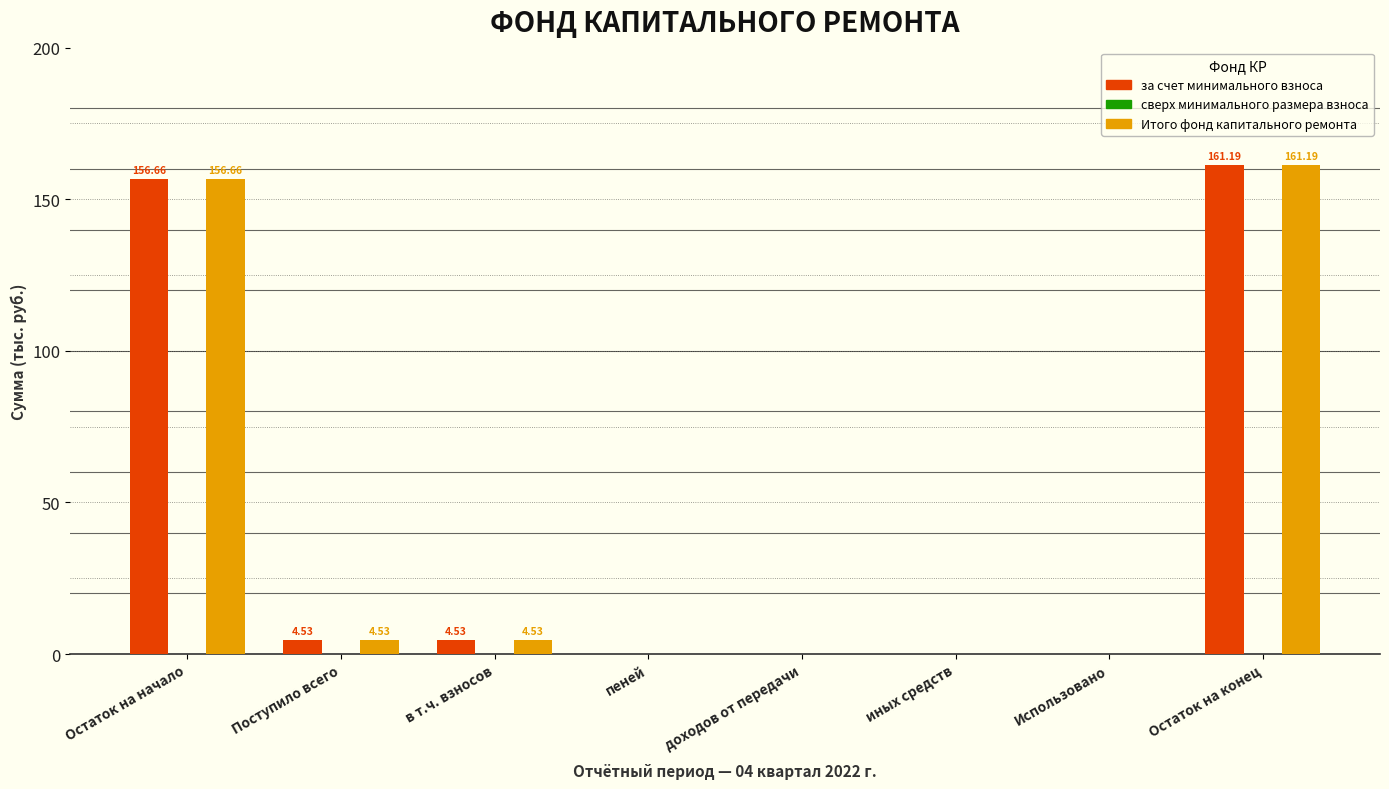

Count the number of categories in the chart.

8